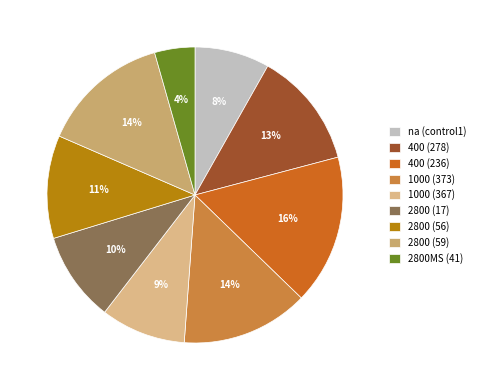

To the nearest percent, what is the difference between the largest and smallest slice percentages?

12%